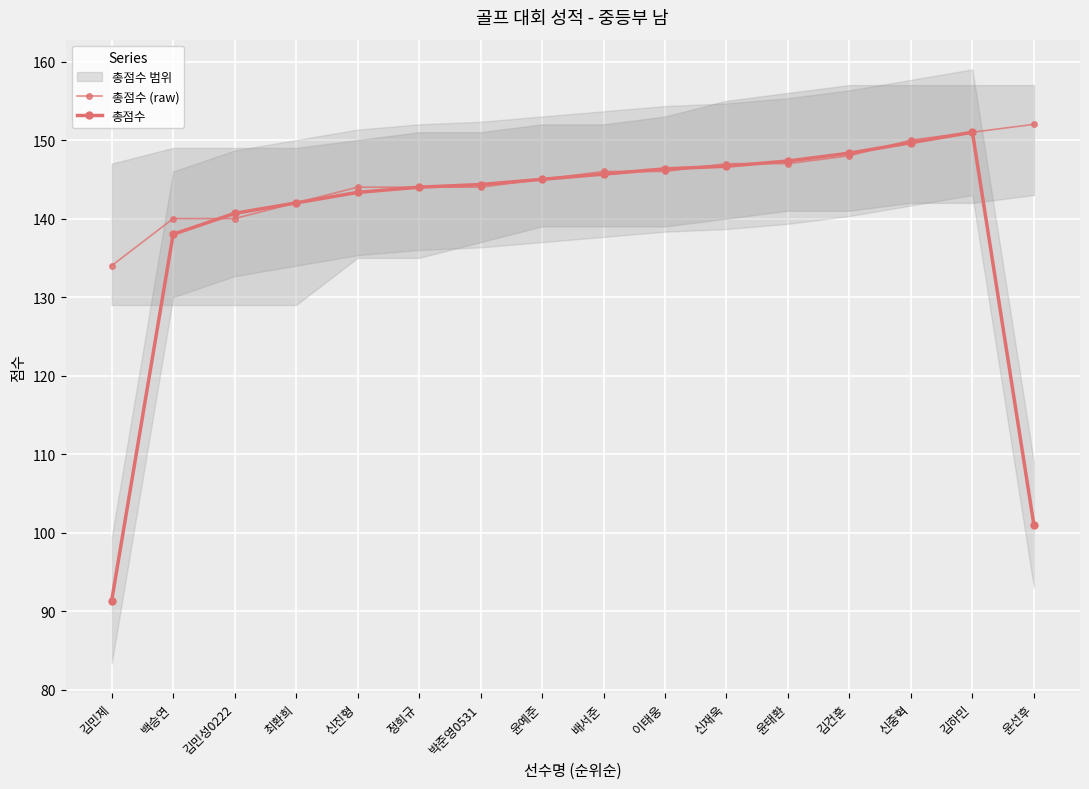

What is the total value across all series at 백승연?

278.0